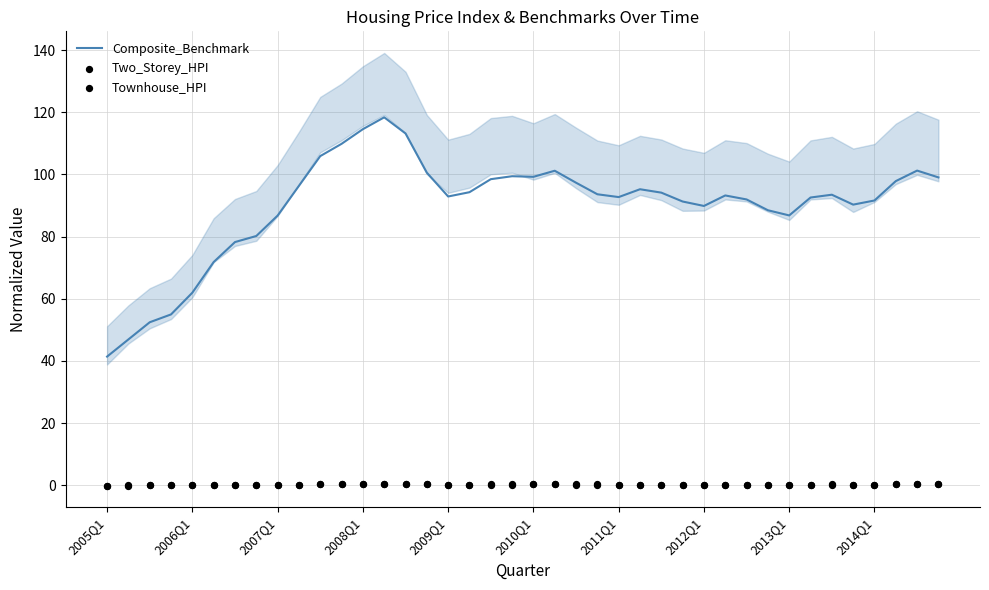

Which series has the largest Y range (max minus min)?

Composite_Benchmark